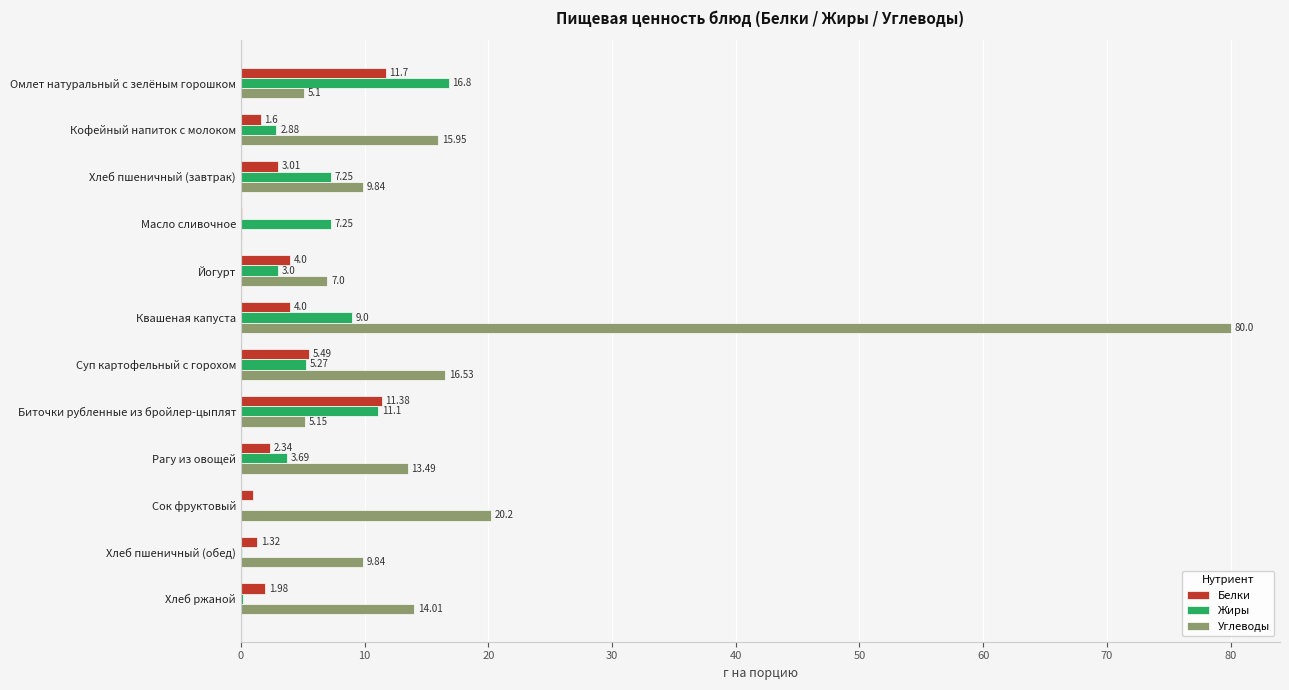

How many series are shown in this chart?

3